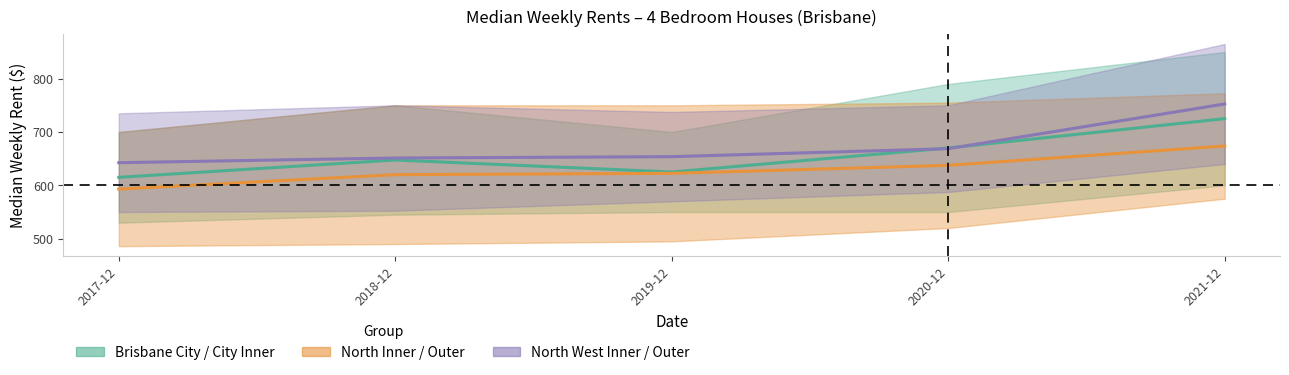

What is the label of the 1st point from the left?

2017-12